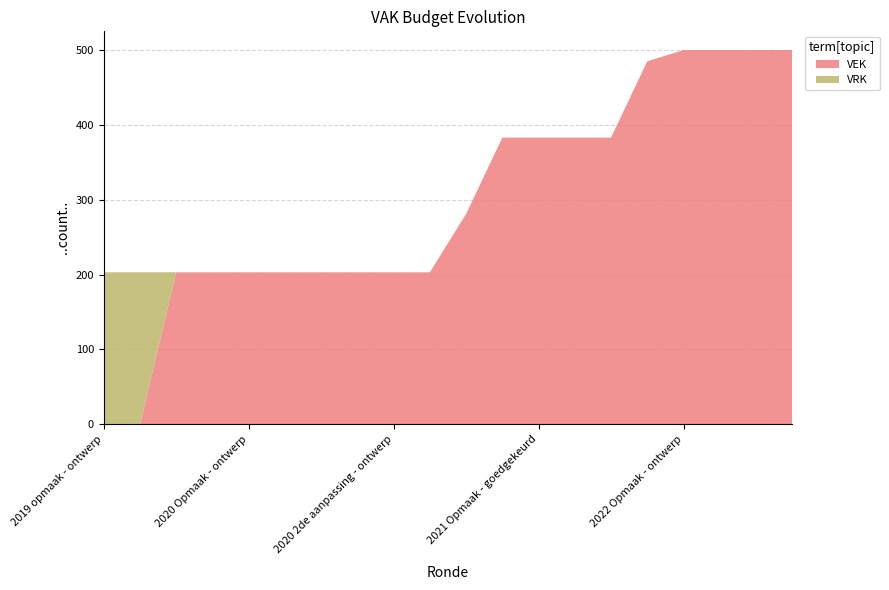

Reading left to right, extract all data points from this chart.

VEK: 2019 opmaak - ontwerp=0	2019 opmaak - goedgekeurd=0	2019 1ste aanpassing - ontwerp=203	2019 1ste aanpassing goedgekeurd=203	2020 Opmaak - ontwerp=203	2020 Opmaak - goedgekeurd=203	2020 1ste aanpassing ontwerp=203	2020 1ste aanpassing goedgekeurd=203	2020 2de aanpassing - ontwerp=203	2020 2de aanpassing goedgekeurd=203	2020 uitvoering=281	2021 Opmaak - ontwerp=383	2021 Opmaak - goedgekeurd=383	2021 1ste aanpassing ontwerp=383	2021 1ste aanpassing goedgekeurd=383	2021 uitvoering=485	2022 Opmaak - ontwerp=500	2022 Opmaak - goedgekeurd=500	2022 1ste aanpassing ontwerp=500	2022 1ste aanpassing goedgekeurd=500
VRK: 2019 opmaak - ontwerp=203	2019 opmaak - goedgekeurd=203	2019 1ste aanpassing - ontwerp=0	2019 1ste aanpassing goedgekeurd=0	2020 Opmaak - ontwerp=0	2020 Opmaak - goedgekeurd=0	2020 1ste aanpassing ontwerp=0	2020 1ste aanpassing goedgekeurd=0	2020 2de aanpassing - ontwerp=0	2020 2de aanpassing goedgekeurd=0	2020 uitvoering=0	2021 Opmaak - ontwerp=0	2021 Opmaak - goedgekeurd=0	2021 1ste aanpassing ontwerp=0	2021 1ste aanpassing goedgekeurd=0	2021 uitvoering=0	2022 Opmaak - ontwerp=0	2022 Opmaak - goedgekeurd=0	2022 1ste aanpassing ontwerp=0	2022 1ste aanpassing goedgekeurd=0